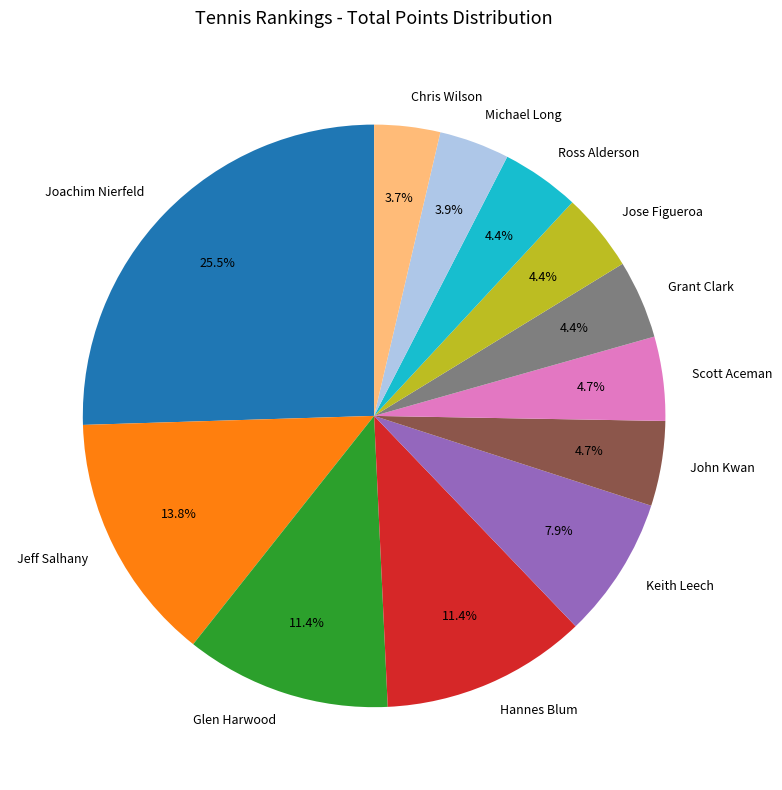

Is it true that Hannes Blum is 18% of the pie?

False